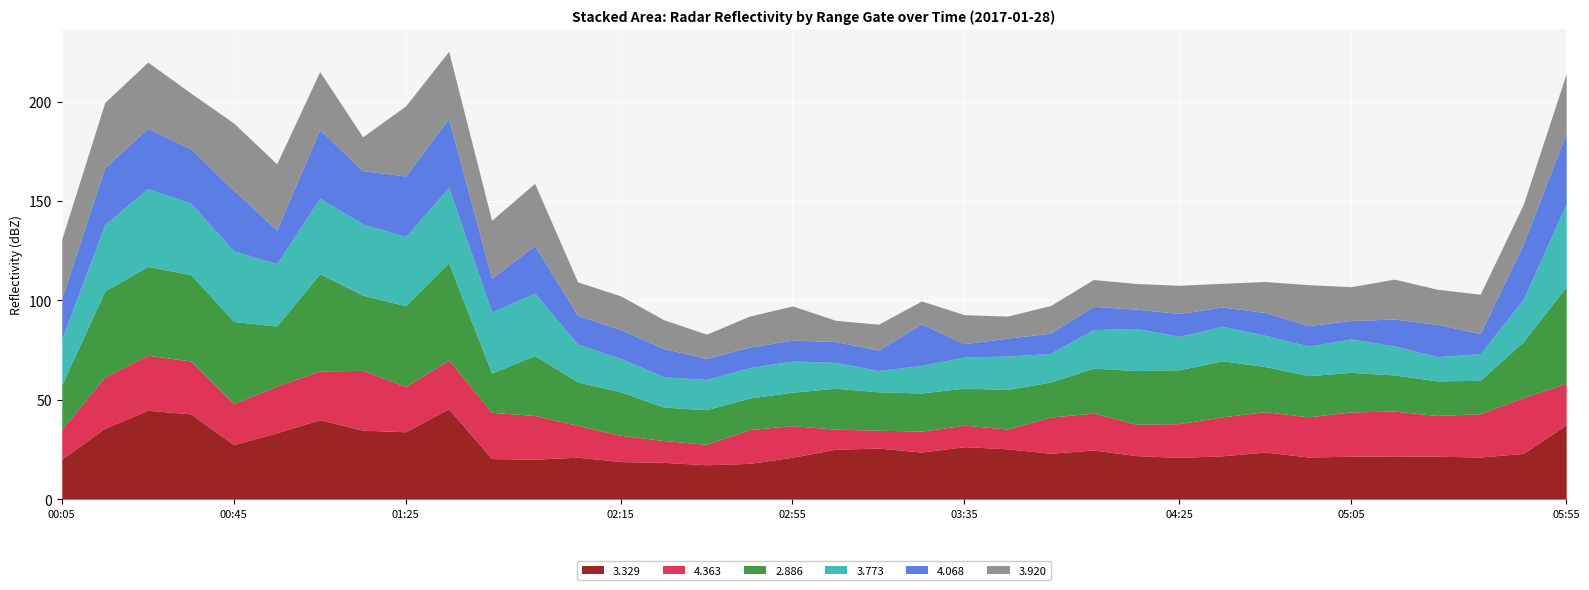

The 3.920 series shows 32.7 at 00:15. True or false?

True